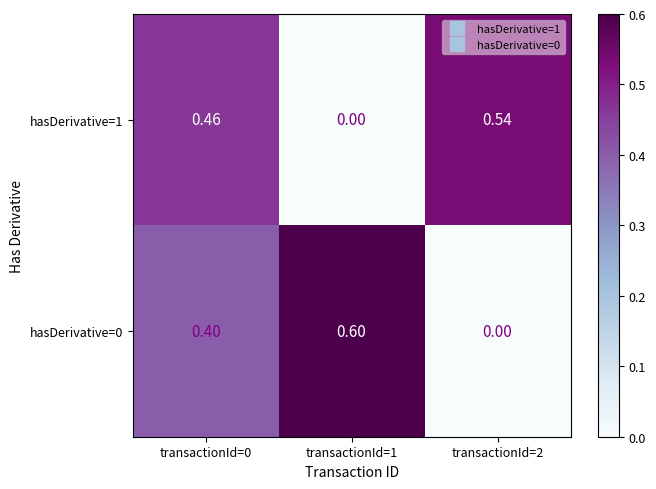

Is the value of hasDerivative=1 at transactionId=0 greater than the value of hasDerivative=0 at transactionId=1?

No